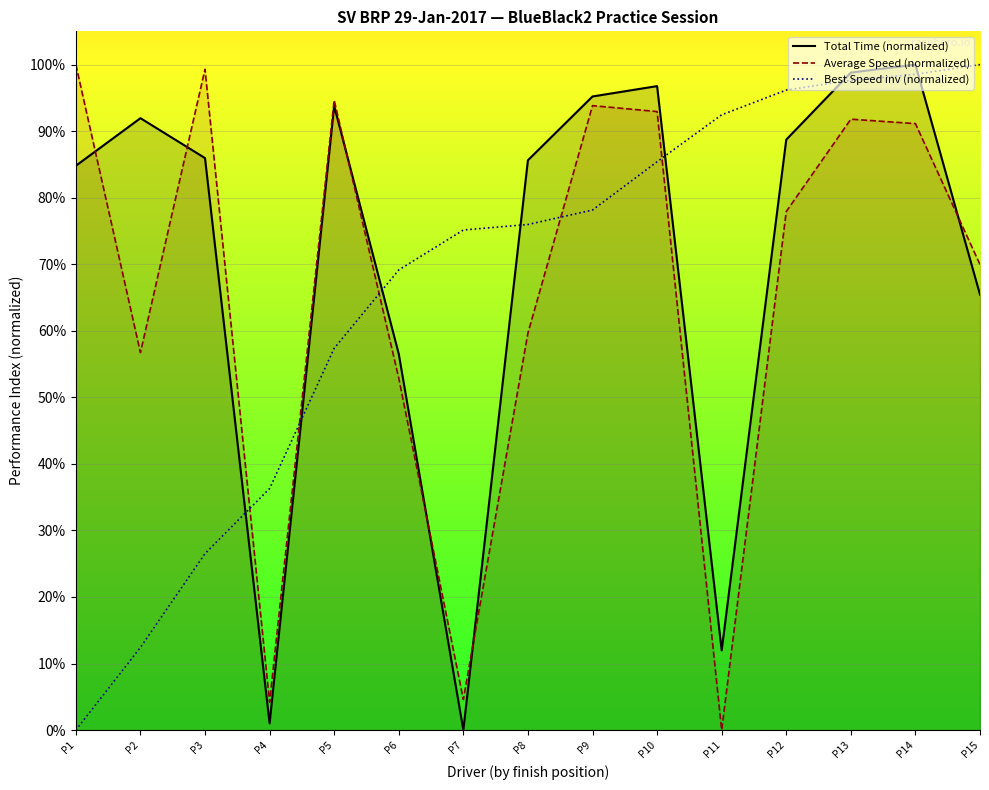

Is it true that Best Speed inv (normalized) equals 98.5 at P14?

True